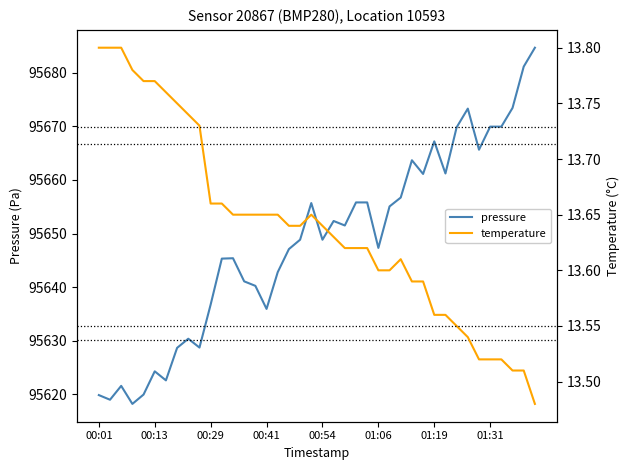

How many data points does each series have?

40